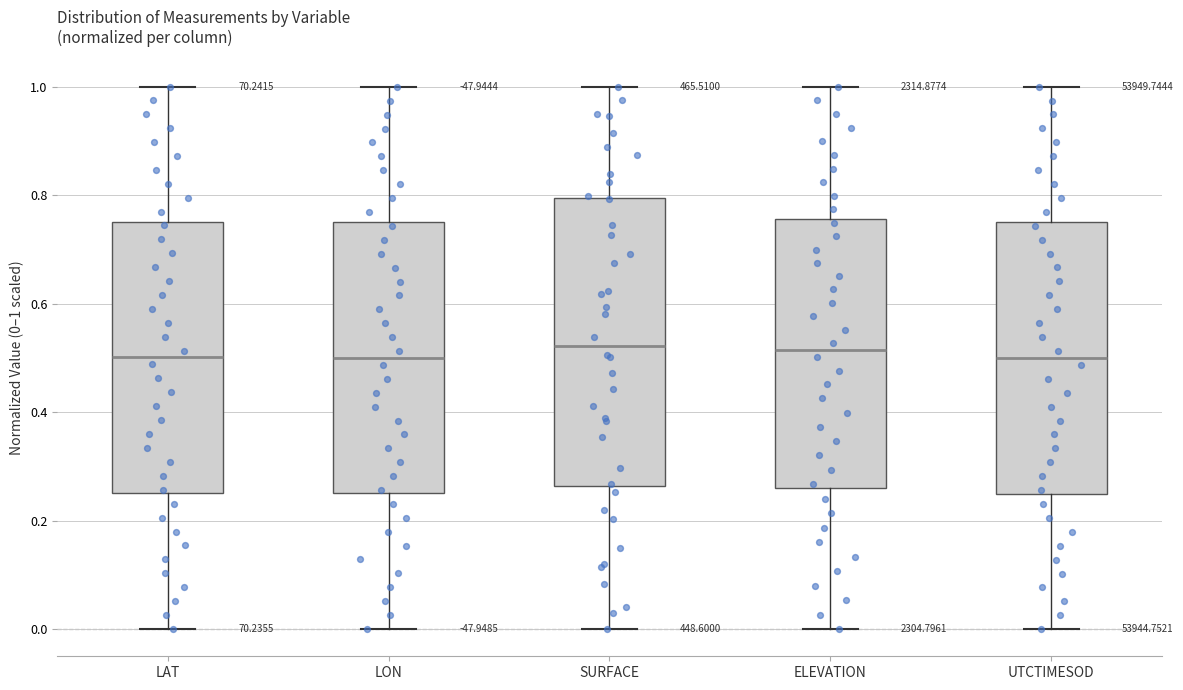

Reading left to right, read every box against the y-axis: the position of its median line, the range the box covers, and the ends of its whiskers. The values are not printed on the chart, so give them approximately, as read against the axis.

LAT: median 0.50, box 0.26 to 0.76, whiskers 0.00 to 1.00
LON: median 0.50, box 0.26 to 0.74, whiskers 0.00 to 1.00
SURFACE: median 0.52, box 0.26 to 0.80, whiskers 0.00 to 1.00
ELEVATION: median 0.52, box 0.26 to 0.76, whiskers 0.00 to 1.00
UTCTIMESOD: median 0.50, box 0.26 to 0.74, whiskers 0.00 to 1.00